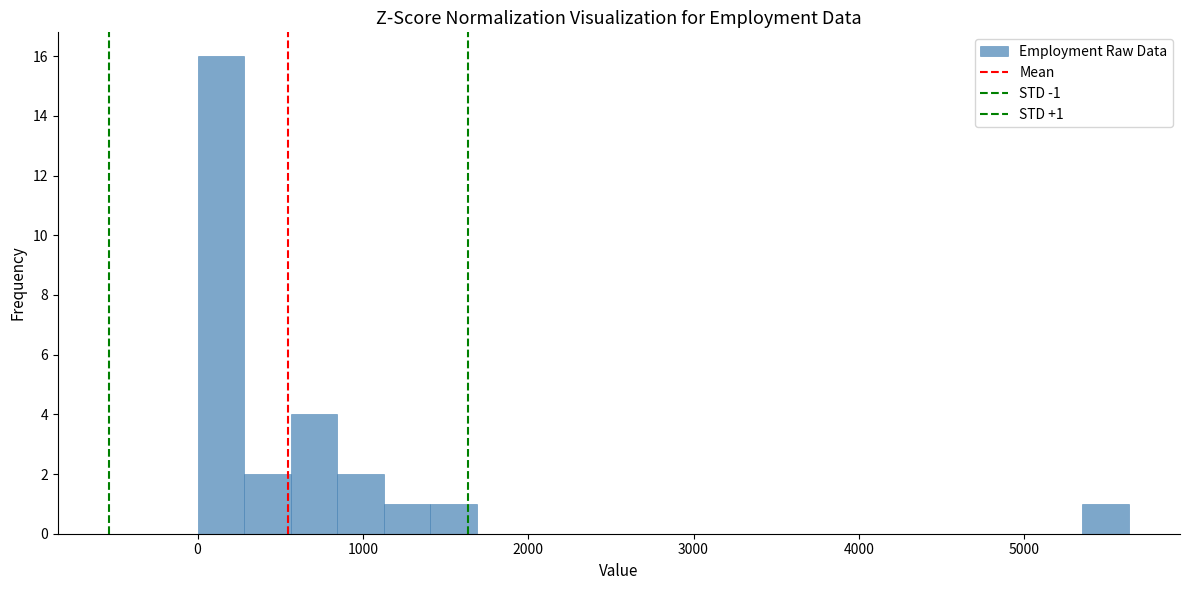

Read against the x-axis, roughly where is the centre of the tallest bar?

100